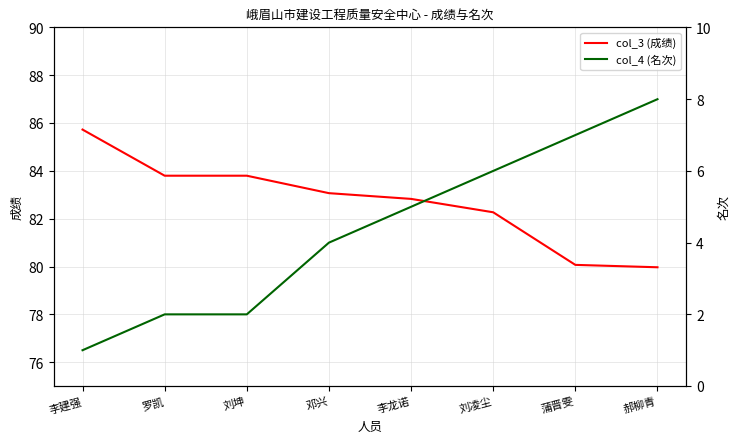

What is the total value across all series at 李建强?

86.7